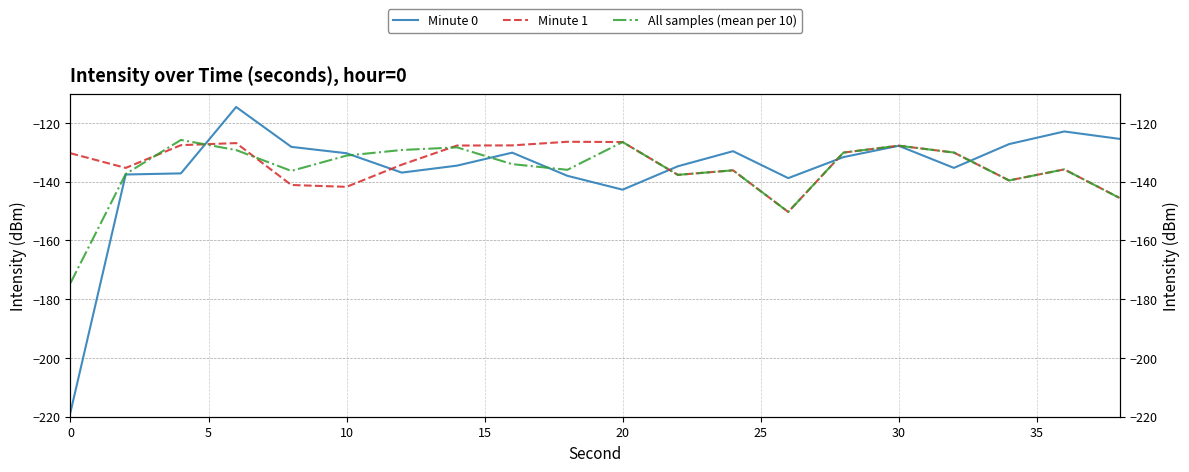

The All samples (mean per 10) series shows -183.3 at 30. True or false?

False